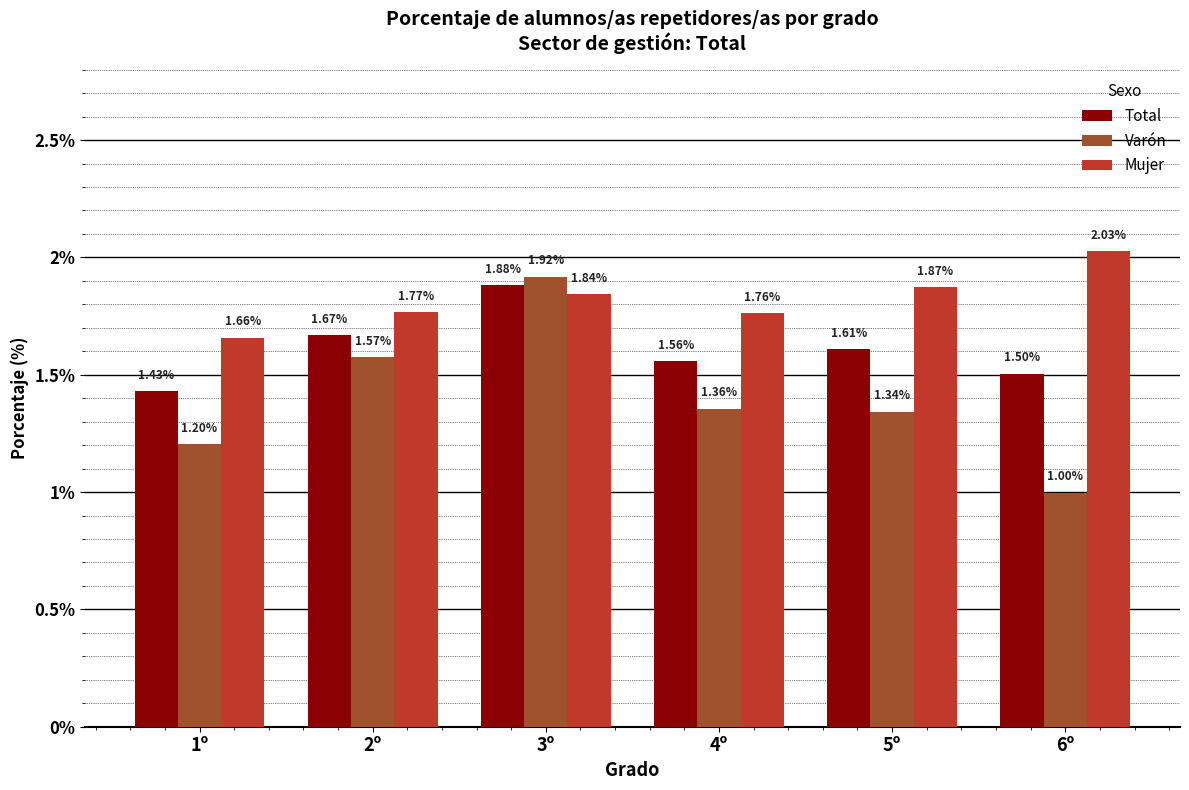

What is the label of the 5th bar from the right?

2º